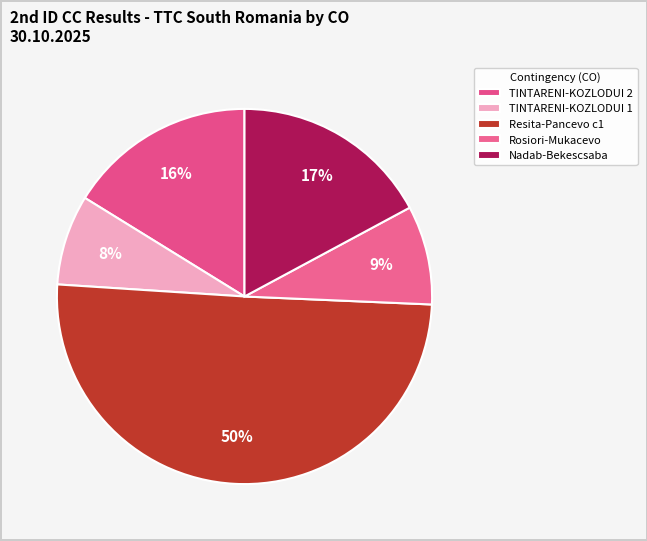

How many slices are in this pie chart?

5